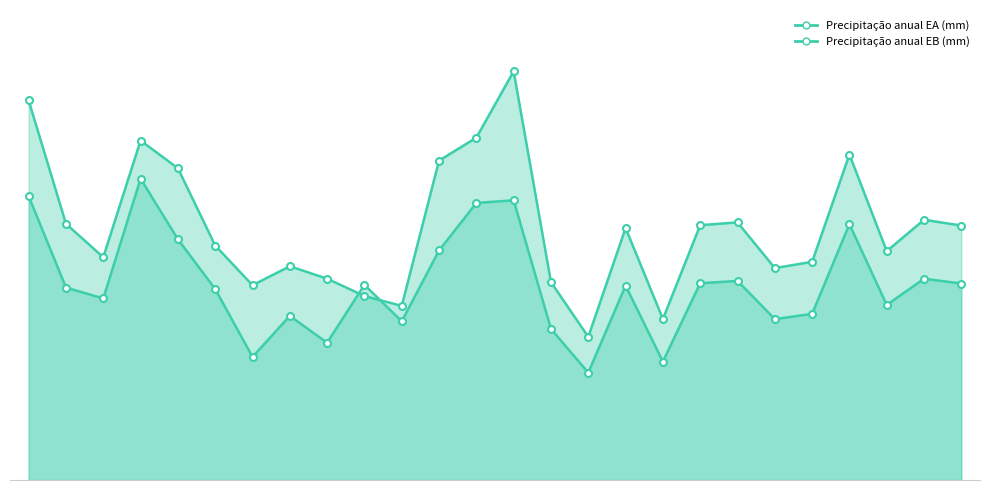

What is the value of the Precipitação anual EA (mm) point at the 21st from the left?

514.9